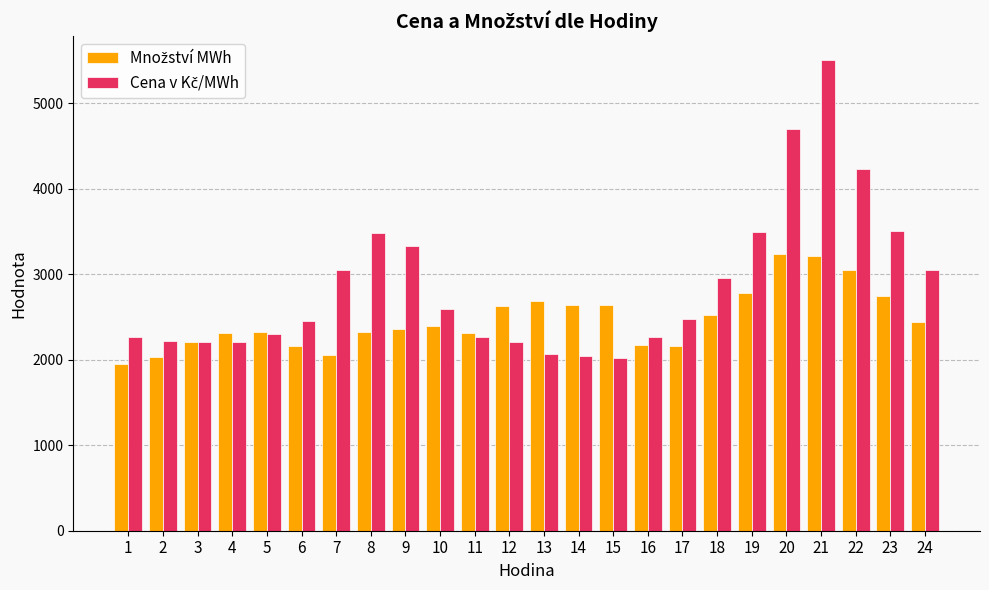

How many bars are there in each group?

2